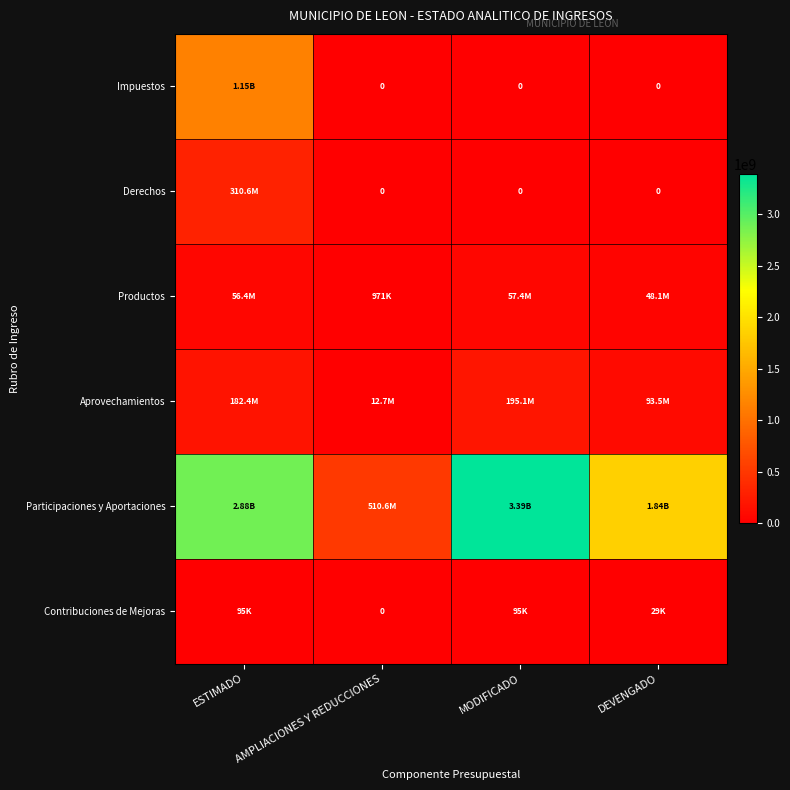

What is the highest value of the Contribuciones de Mejoras series?

94710.0